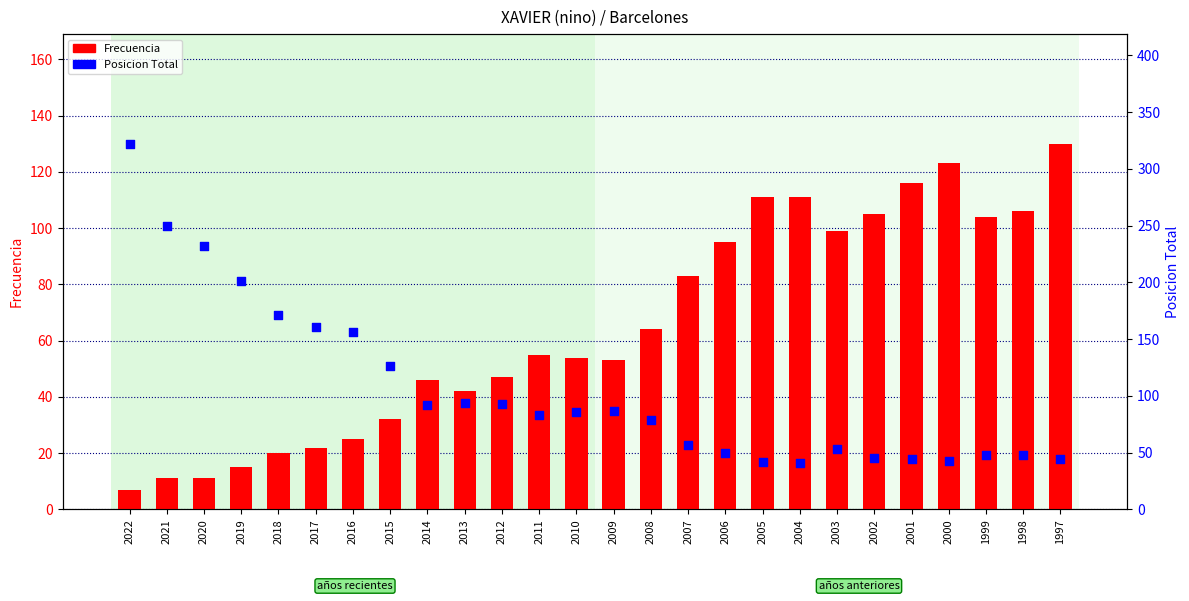

What are all the series names shown in the legend?

Frecuencia, Posicion Total